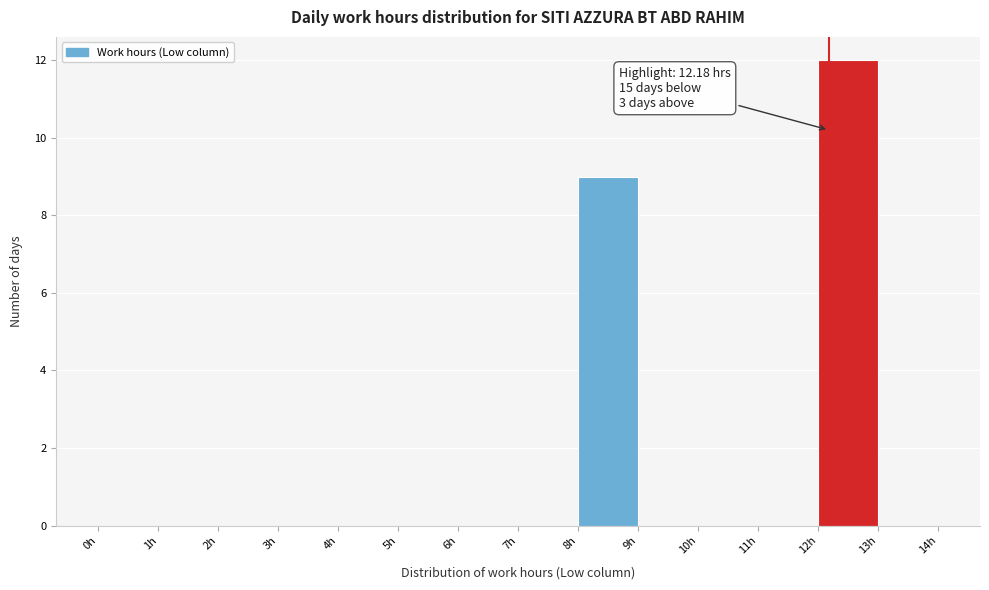

Which range on the x-axis has the tallest bar?

12 to 13